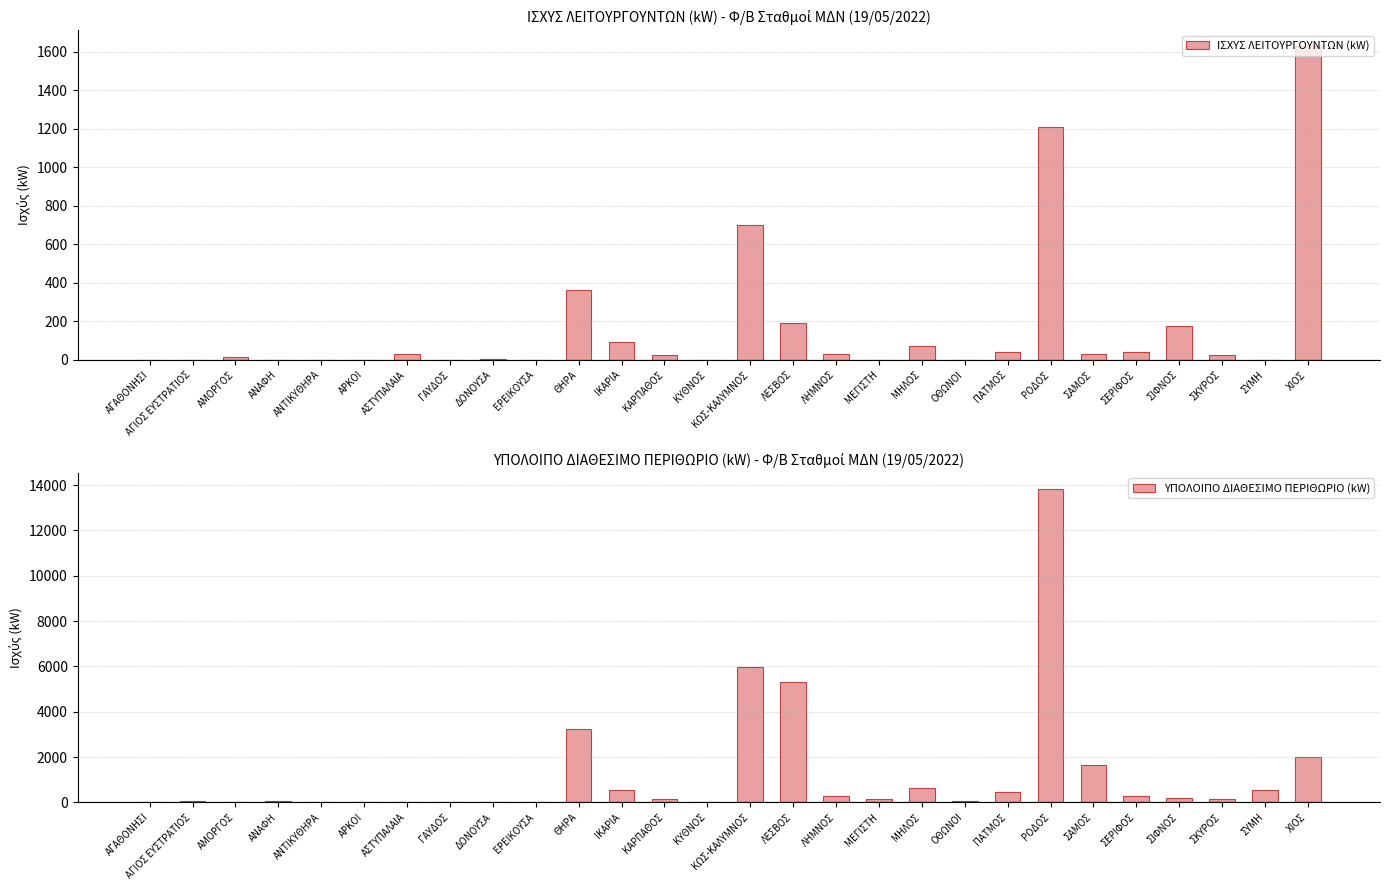

What is the total value across all series at ΚΥΘΝΟΣ?

30.3